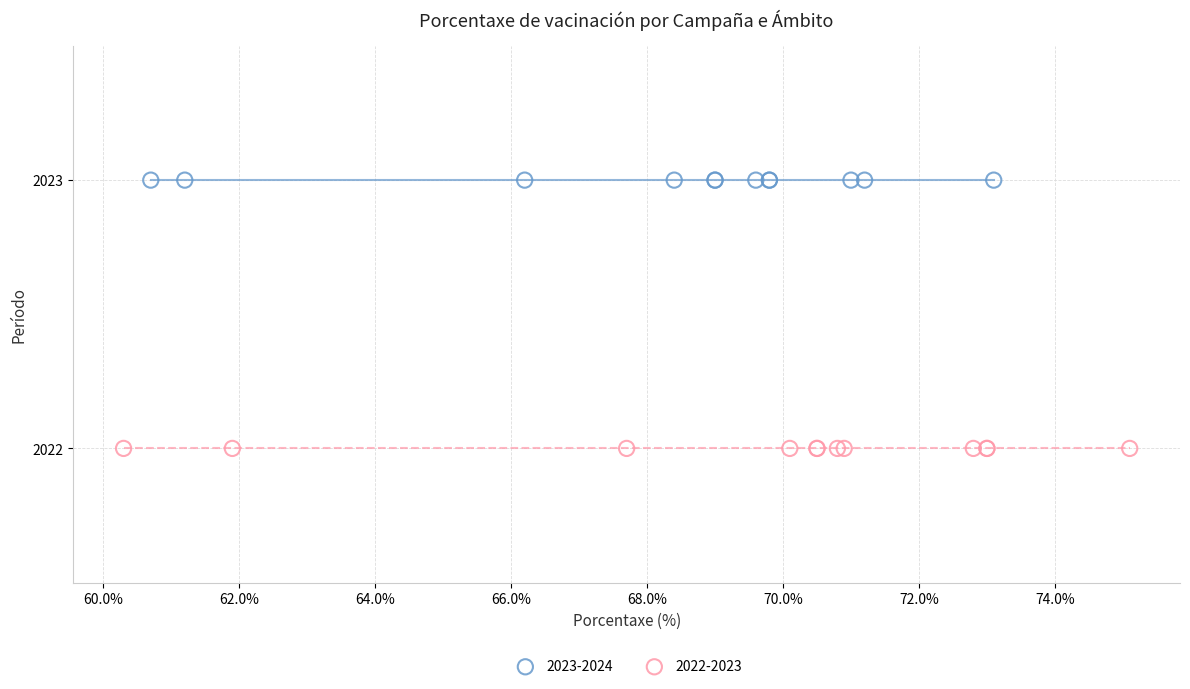

Which series reaches the minimum Y coordinate?

2022-2023